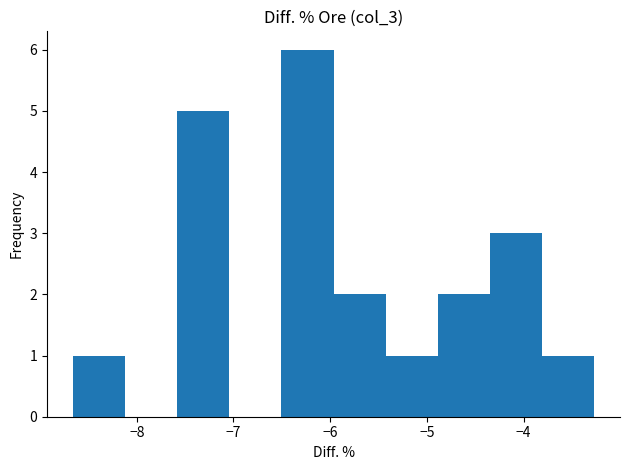

Reading left to right, transcribe this chart: for each bar, give the range it covers on the x-axis and its height. Neither the bar edges nor the heights are printed on the chart, so give them approximately, as read against the axes.

-8.7 to -8.1: 1
-8.1 to -7.6: 0
-7.6 to -7.0: 5
-7.0 to -6.5: 0
-6.5 to -6.0: 6
-6.0 to -5.4: 2
-5.4 to -4.9: 1
-4.9 to -4.3: 2
-4.3 to -3.8: 3
-3.8 to -3.3: 1